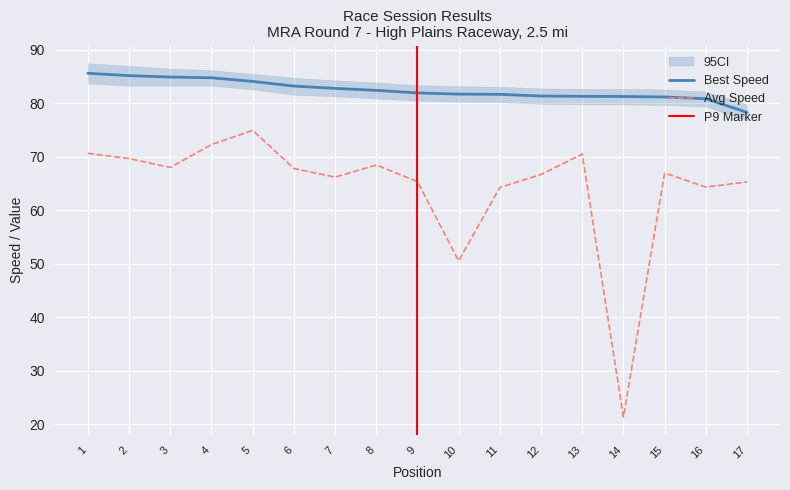

What is the highest value of the Avg Speed series?

74.9